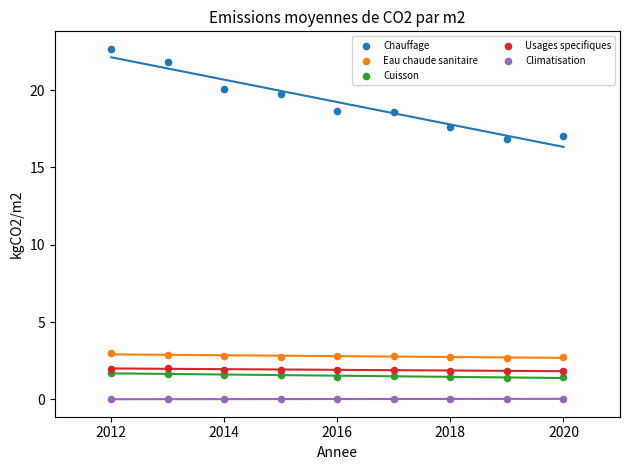

Which series has the largest Y range (max minus min)?

Chauffage